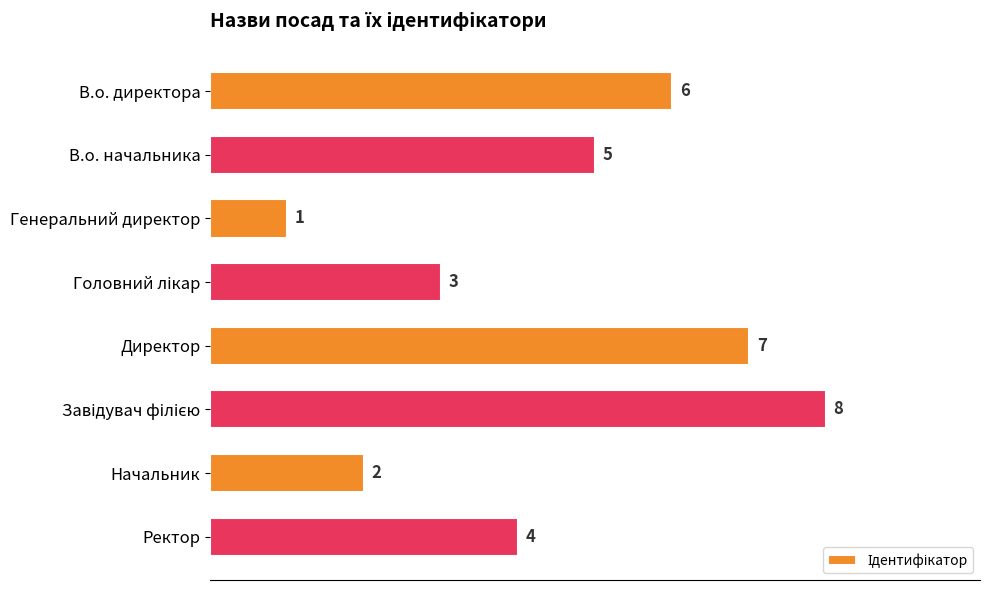

What is the difference between the maximum and minimum values?

7